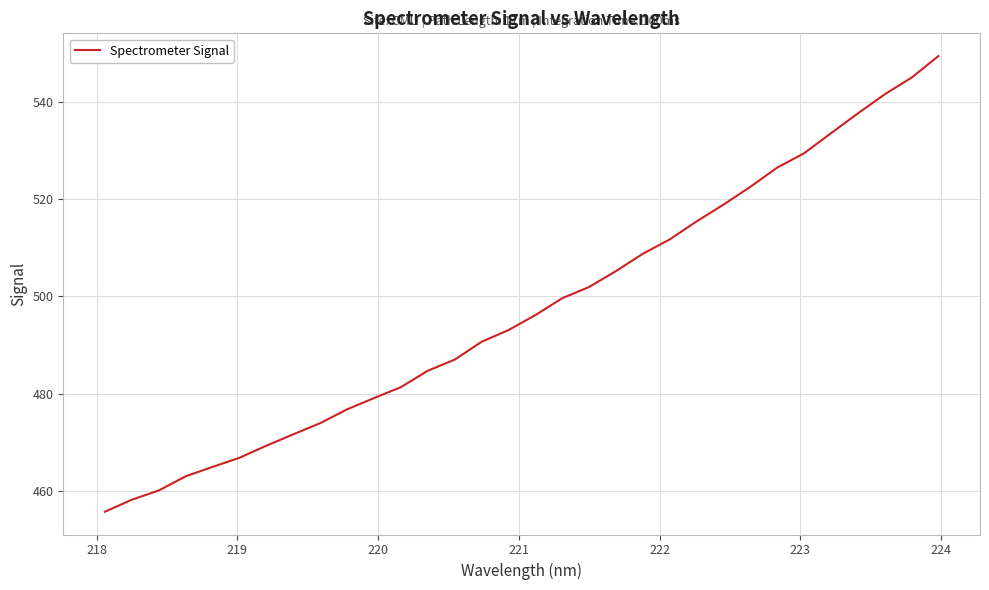

Does the chart display data point markers on the line(s)?

No